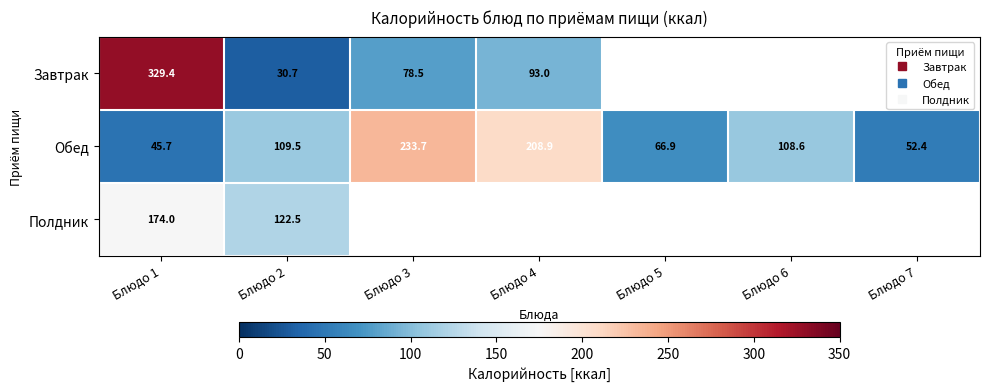

What is the average value of the Обед series?

118.0